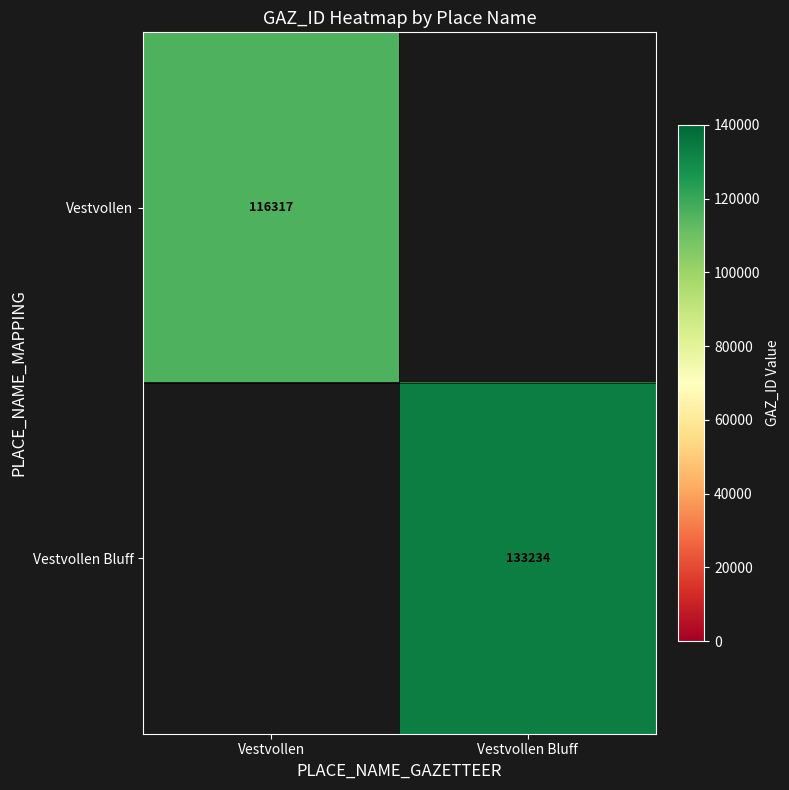

Is it true that Vestvollen Bluff equals 64219 at Vestvollen Bluff?

False